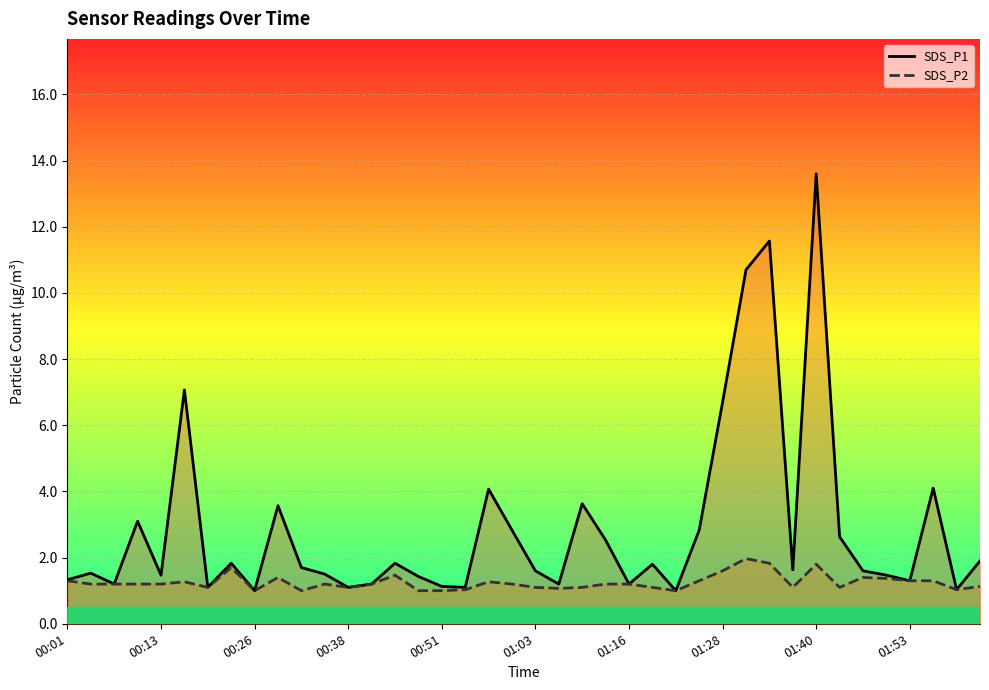

The SDS_P2 series shows 3.3 at 29. True or false?

False